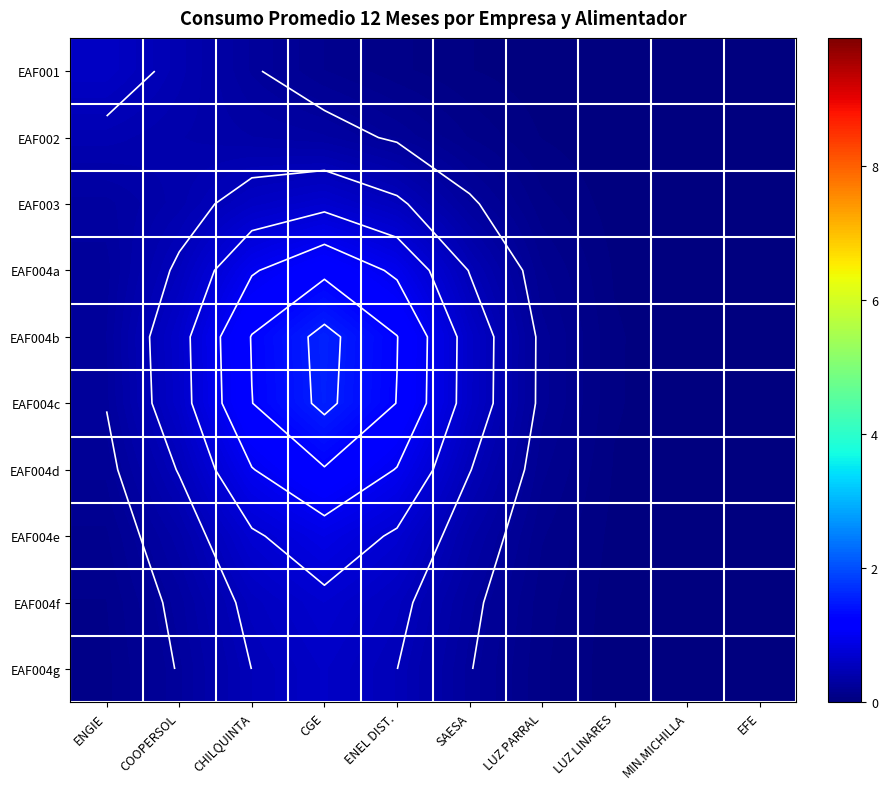

The EAF004b series shows 0.4 at ENGIE. True or false?

False